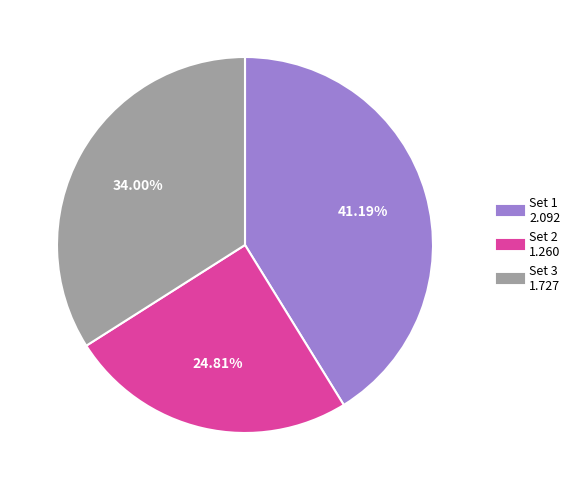

Approximately how many times larger is the value at Set 2 compared to Set 1?

0.6